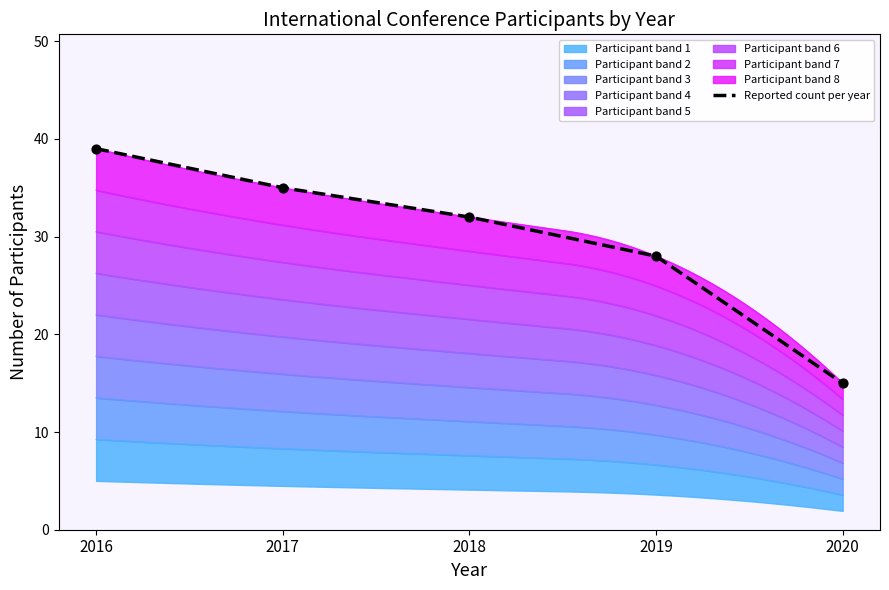

Between 2016 and 2020, which is larger?

2016